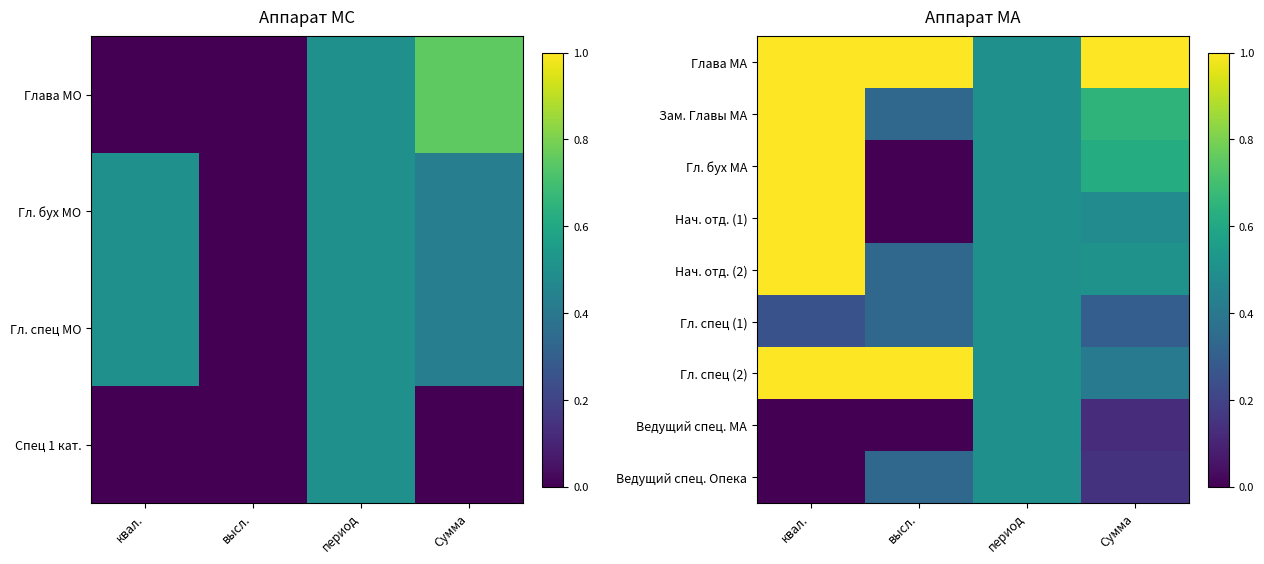

Is it true that Гл. бух МА equals 0.6 at Сумма?

True